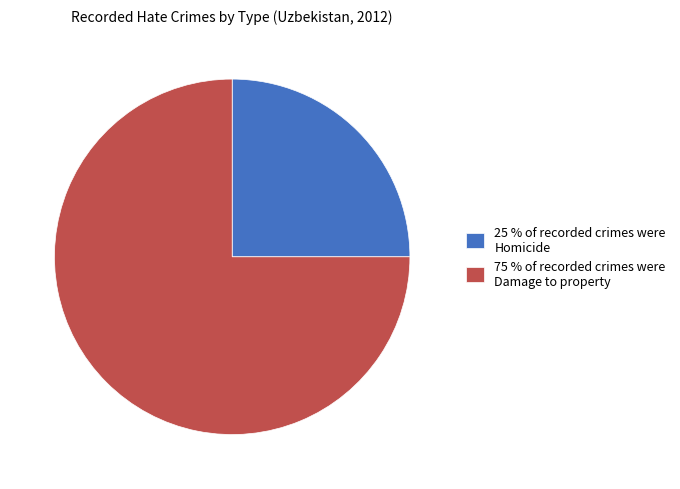

Is there any slice that represents more than half of the pie?

Yes